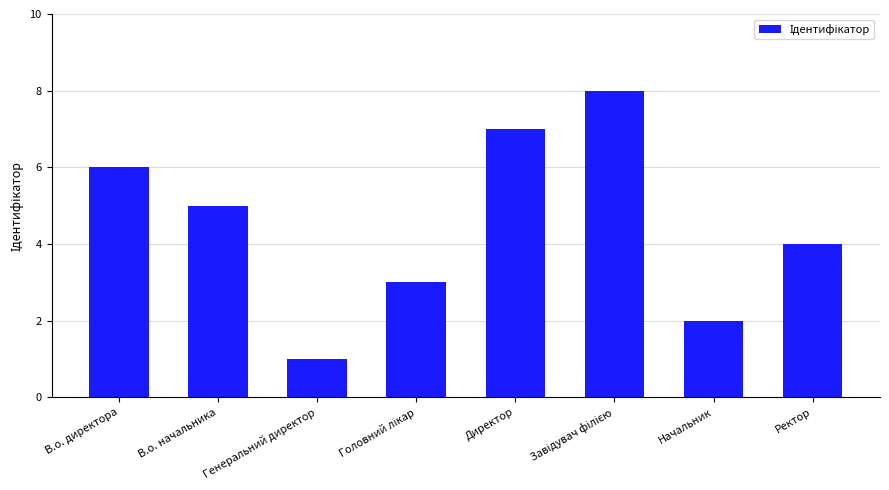

What is the value of the 7th bar from the left?

2